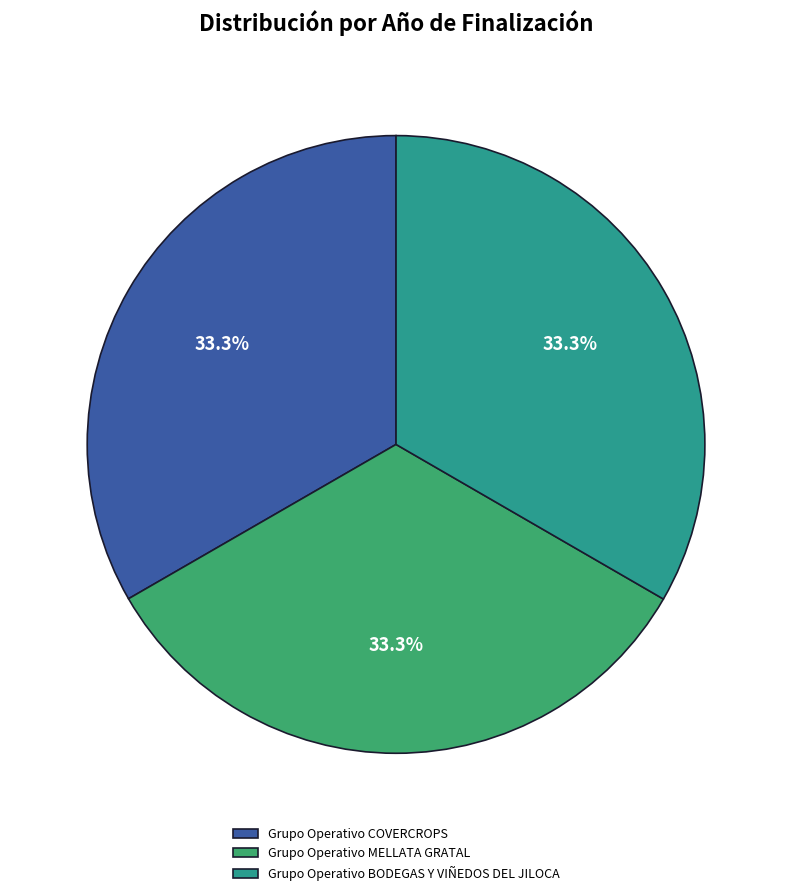

True or false: Grupo Operativo MELLATA GRATAL accounts for 33% of the total.

True